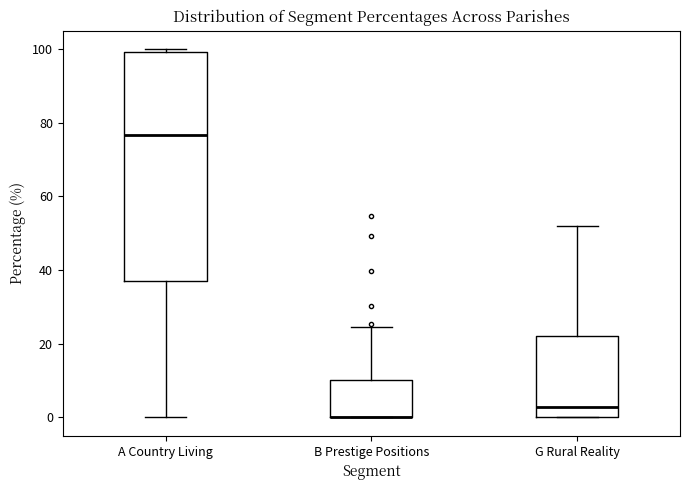

Reading left to right, transcribe this box plot: for each box, give where its median line is, the range the box spans, and where its two whiskers end, as read against the y-axis. The values are not printed on the chart, so give them approximately, as read against the axis.

A Country Living: median 76, box 38 to 100, whiskers 0 to 100 (just above the box's upper edge)
B Prestige Positions: median 0 (drawn on the box's lower edge), box 0 to 10, whiskers 0 to 24
G Rural Reality: median 2, box 0 to 22, whiskers 0 to 52